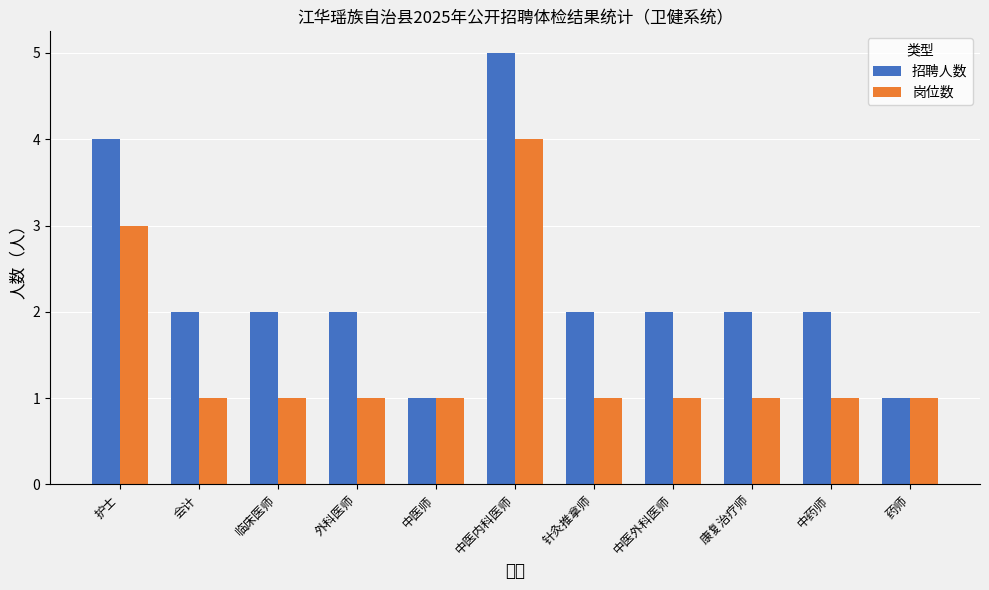

Which series has the widest spread of values?

招聘人数